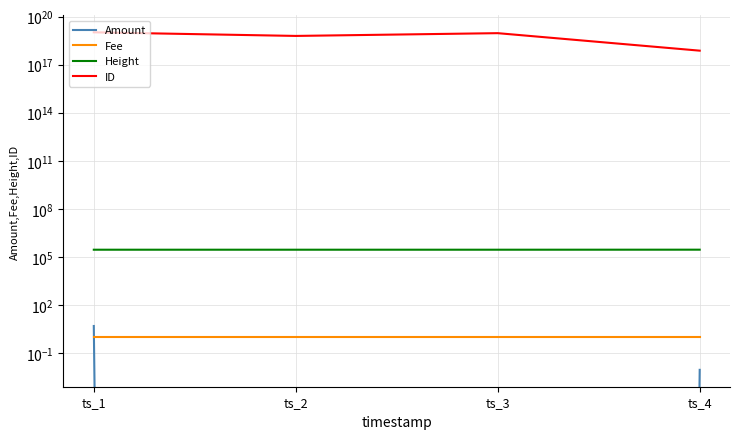

What is the value of the ID point at the 2nd from the left?

6164809705696038912.0